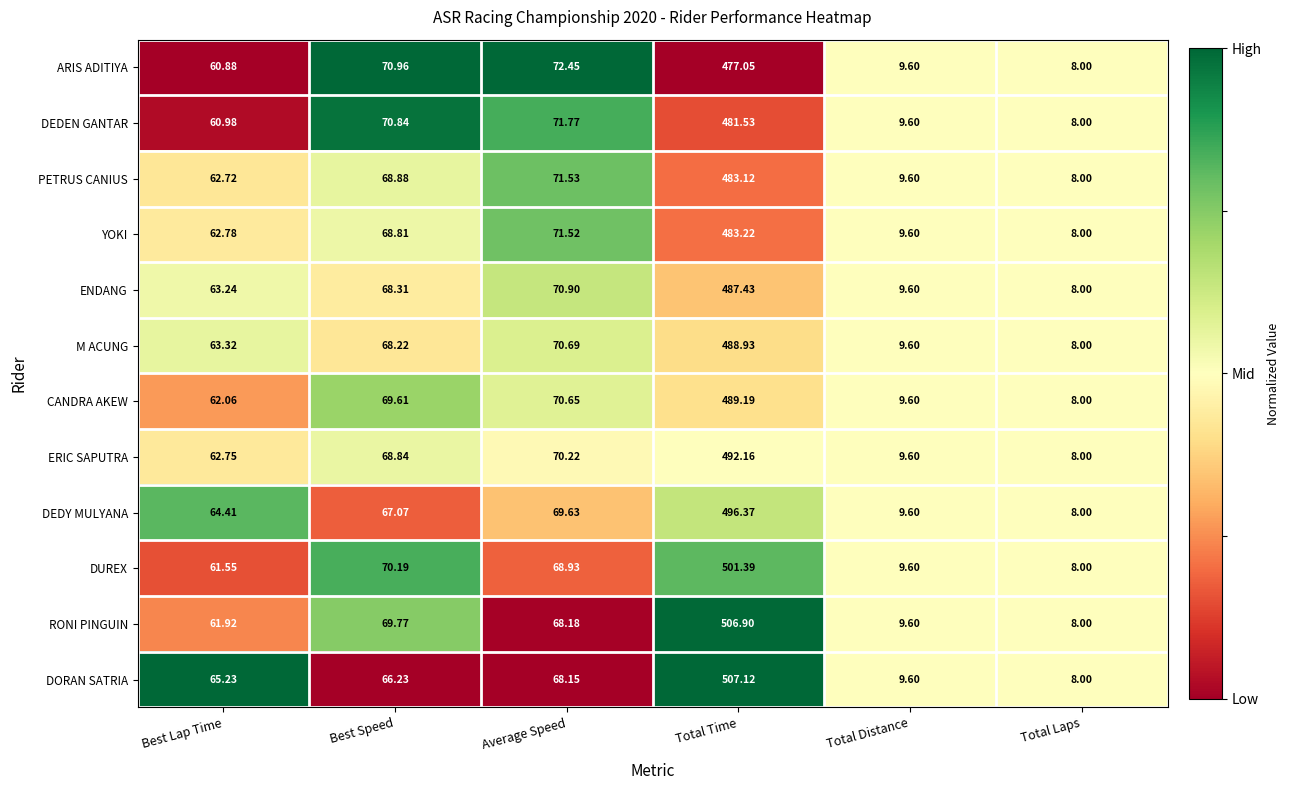

What is the difference between the highest and lowest values at Total Time?

30.1